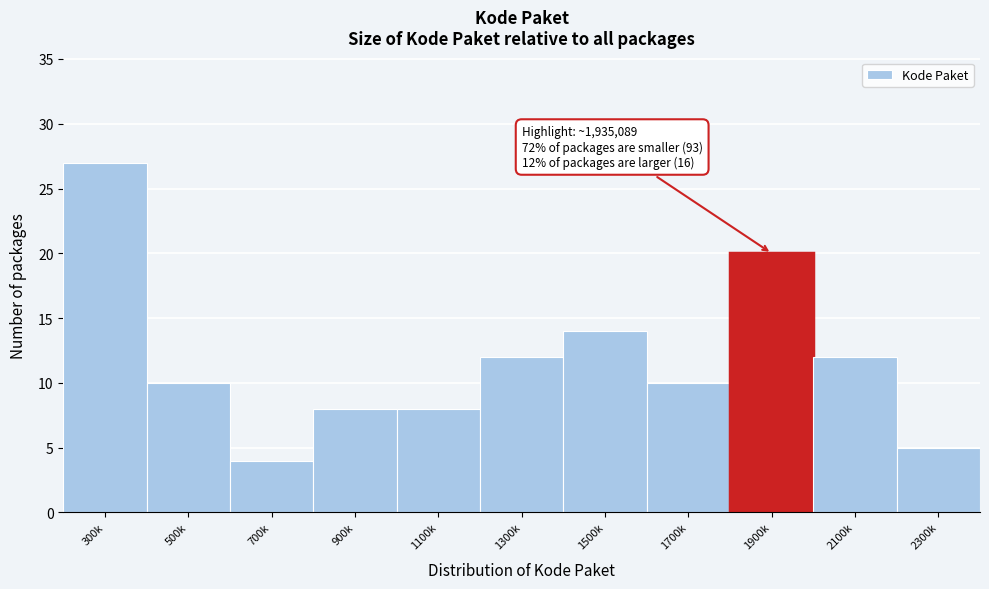

Reading left to right, transcribe all the data shown in this chart.

300k=27	500k=10	700k=4	900k=8	1100k=8	1300k=12	1500k=14	1700k=10	1900k=20	2100k=12	2300k=5